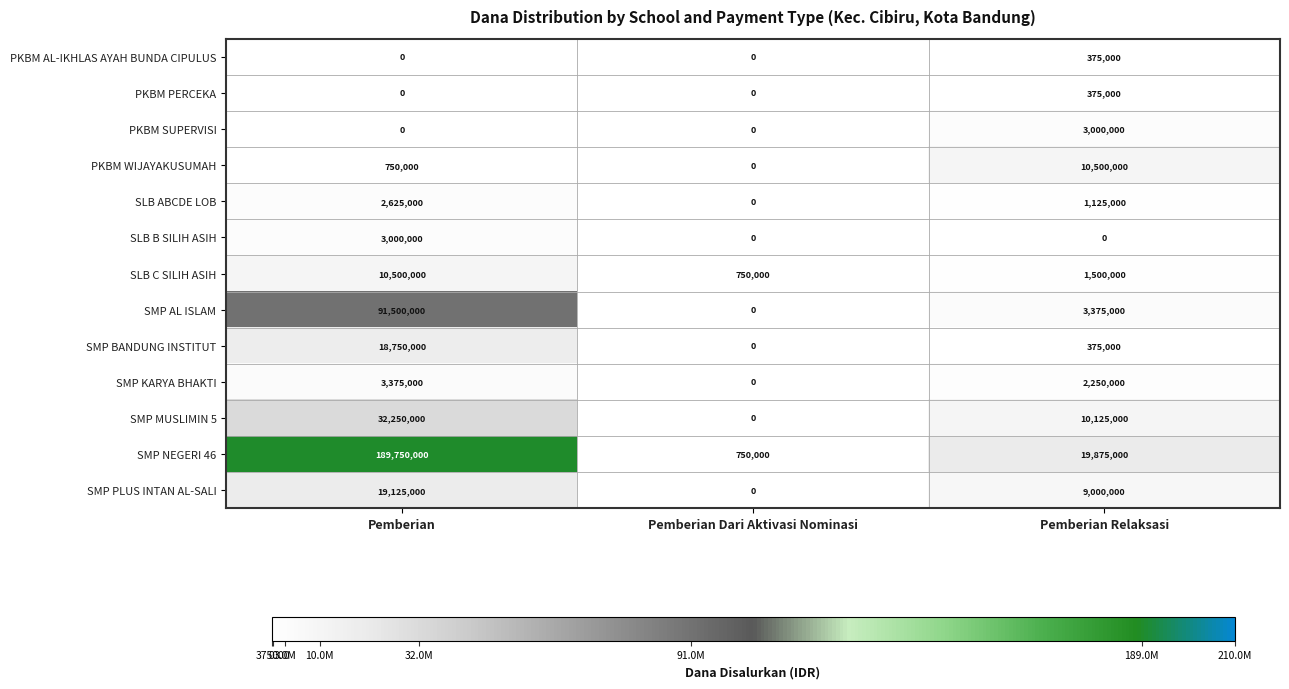

The value of PKBM AL-IKHLAS AYAH BUNDA CIPULUS at Pemberian Dari Aktivasi Nominasi is 0. True or false?

True